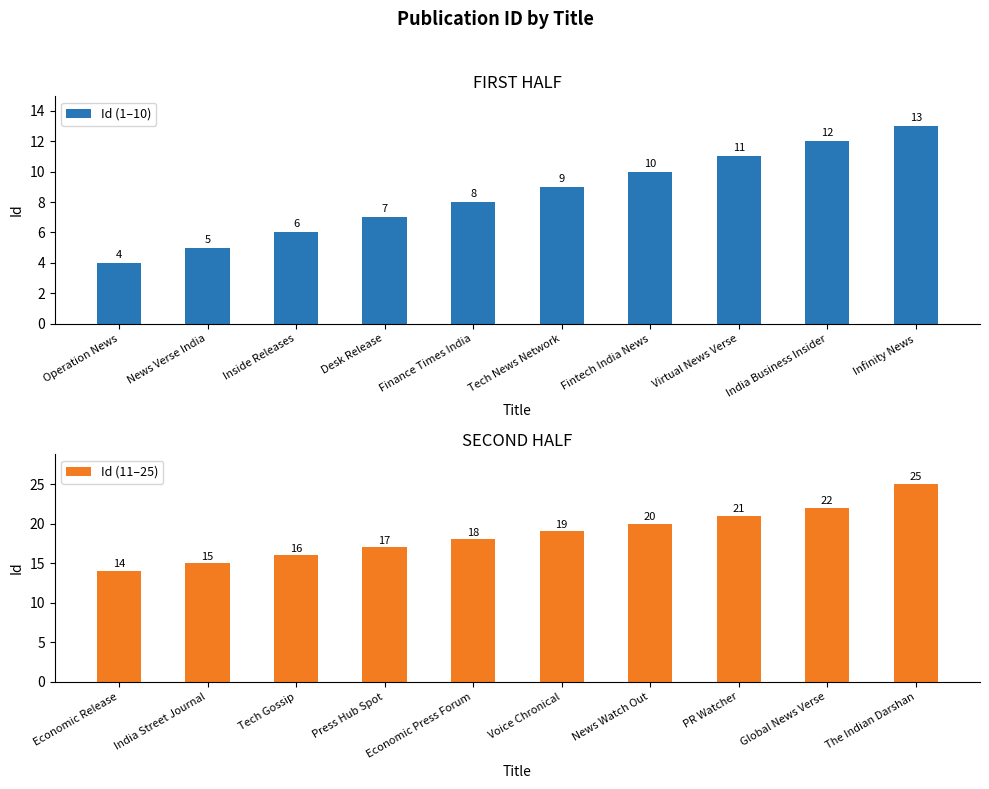

Rank the series by their average value, from highest to lowest.

Id (11–25), Id (1–10)